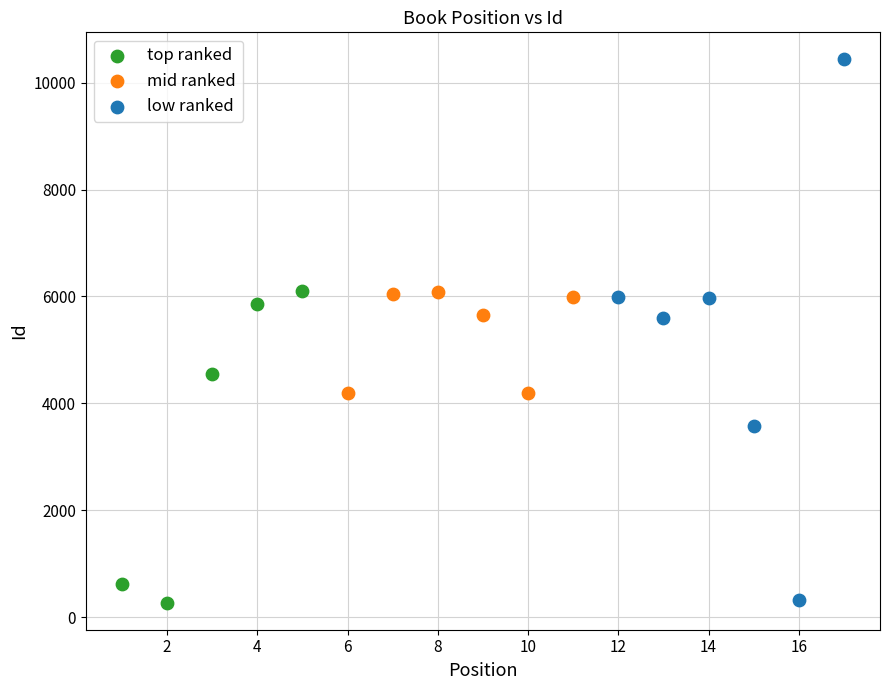

Which series reaches the maximum Y coordinate?

low ranked